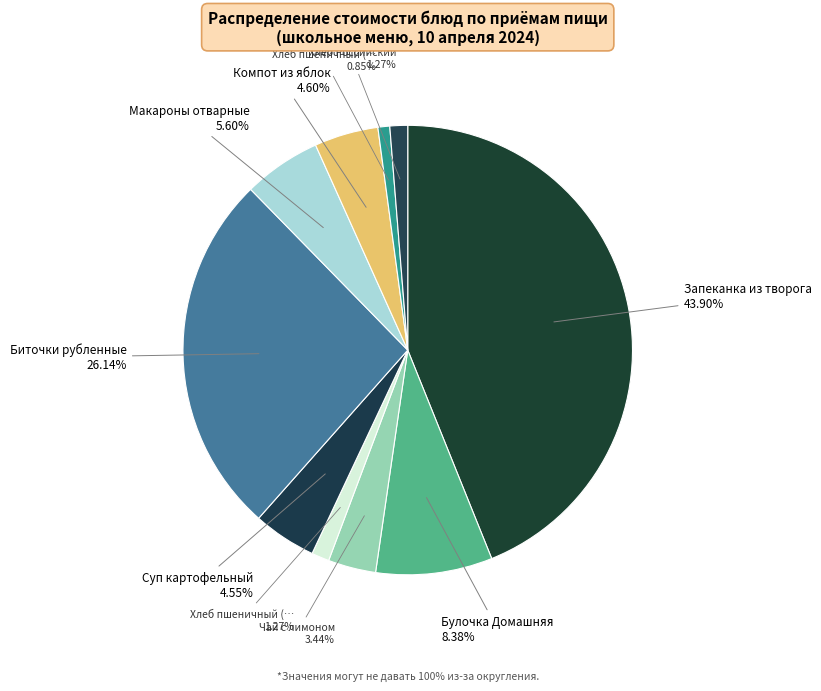

Count the number of slices in the pie.

10